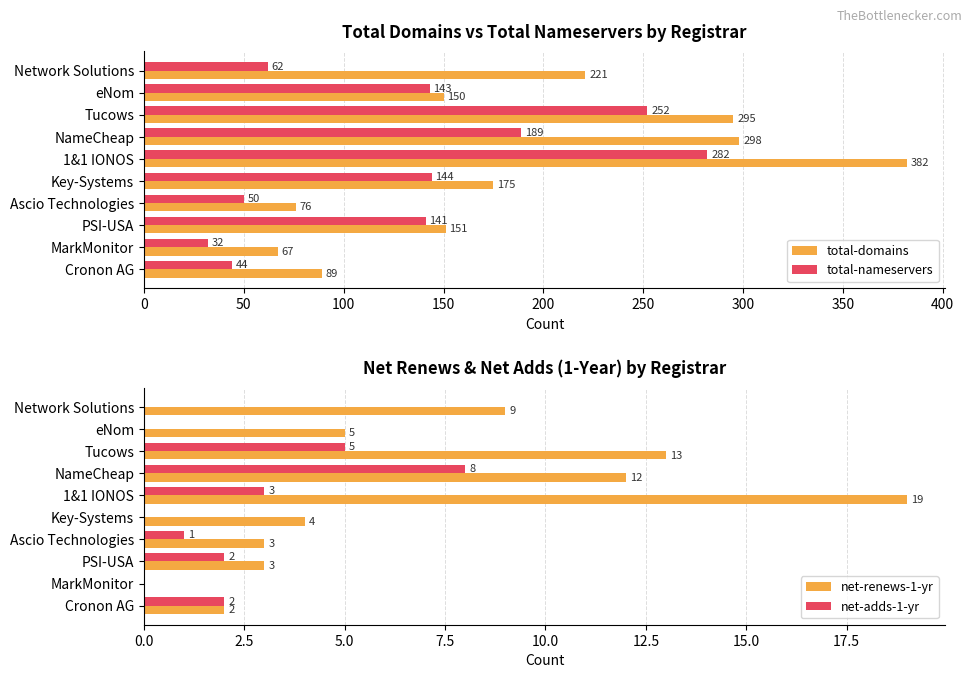

What is the difference between the maximum and minimum values in the total-domains series?

315